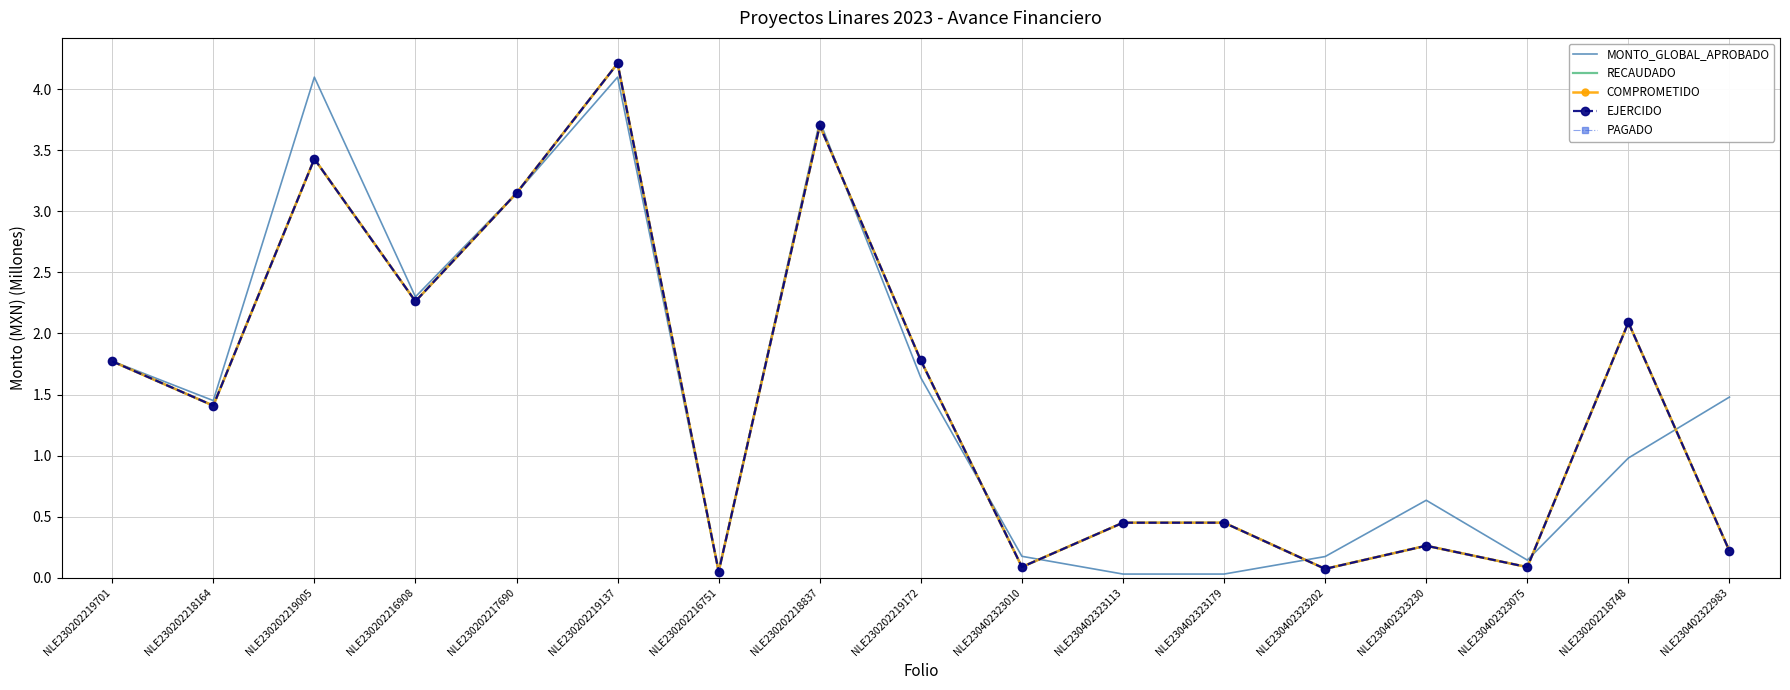

What is the total value across all series at NLE230402323113?

1.8